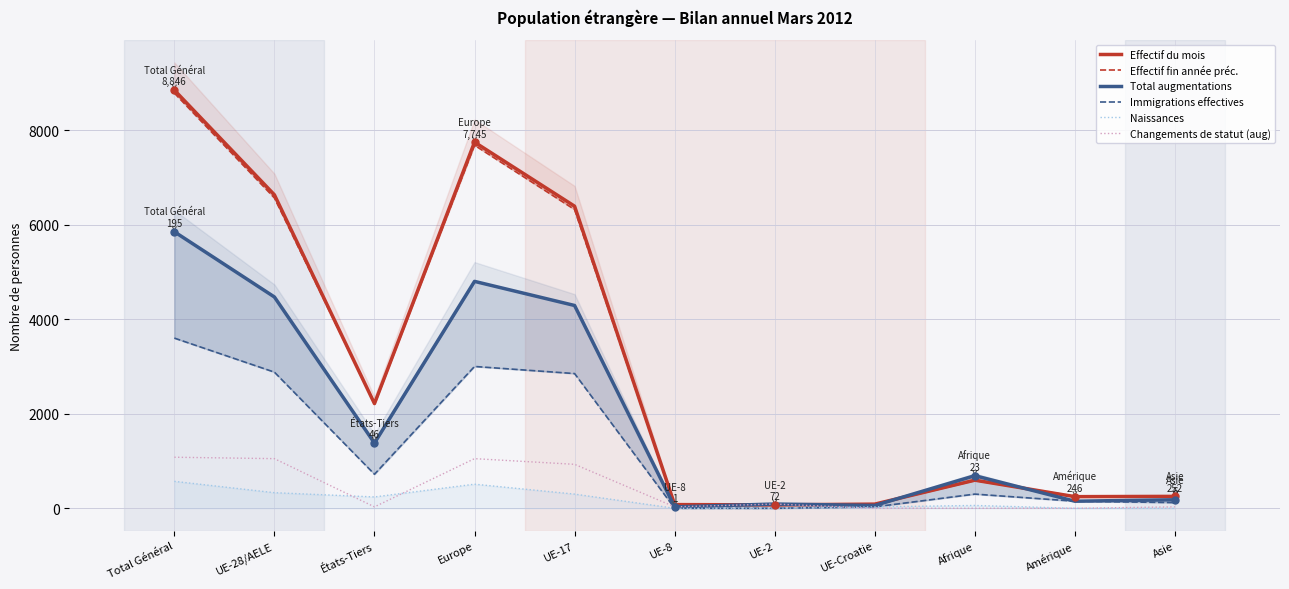

Rank the categories by Changements de statut (aug) value from highest to lowest.

Total Général, UE-28/AELE, Europe, UE-17, UE-2, États-Tiers, UE-8, Asie, UE-Croatie, Afrique, Amérique